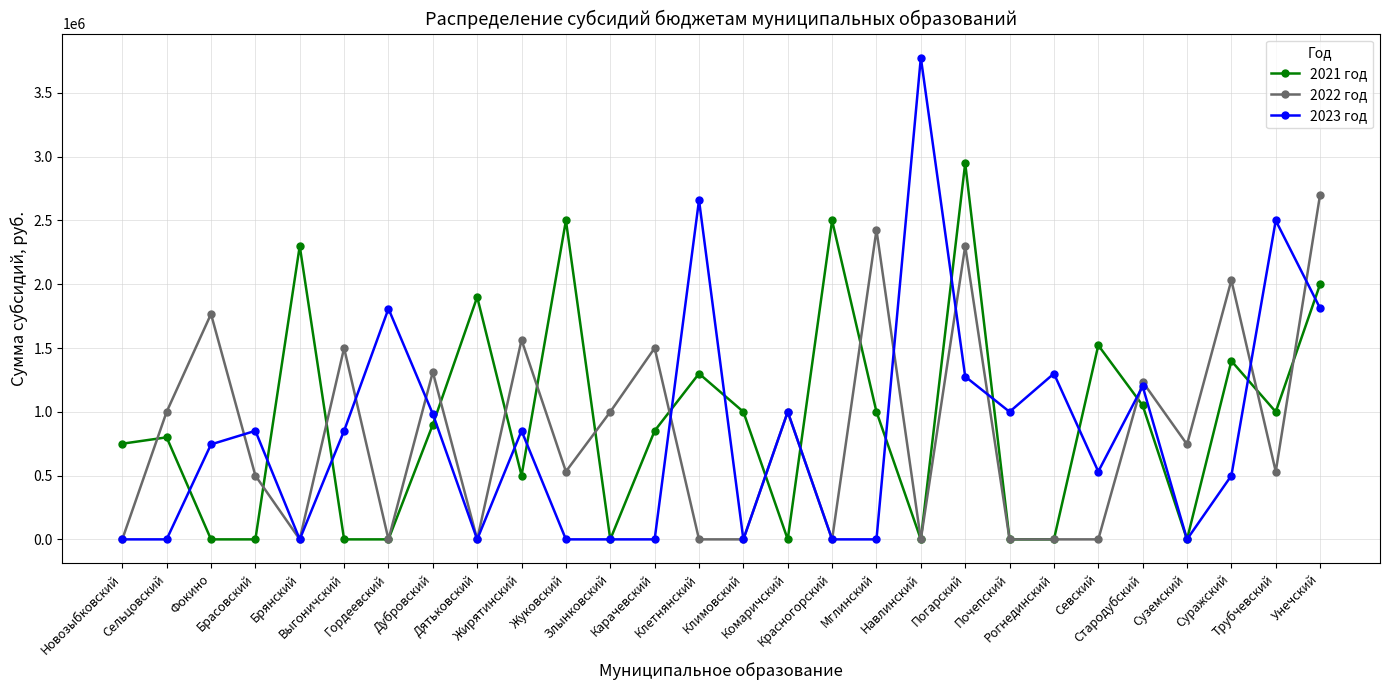

True or false: 2023 год has a value of -1537668 at Суземский.

False